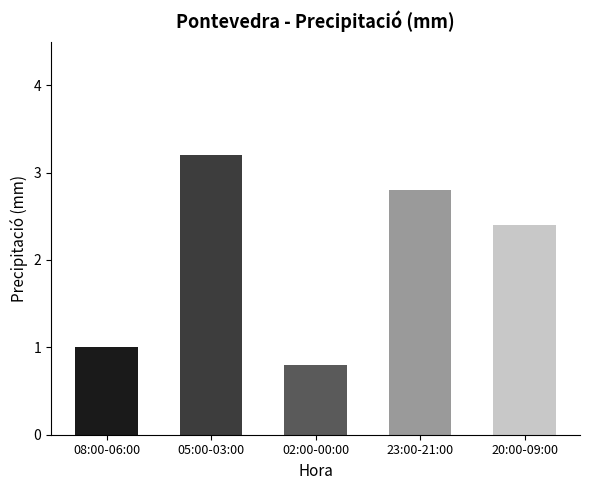

What value does the data have at 20:00-09:00?

2.4